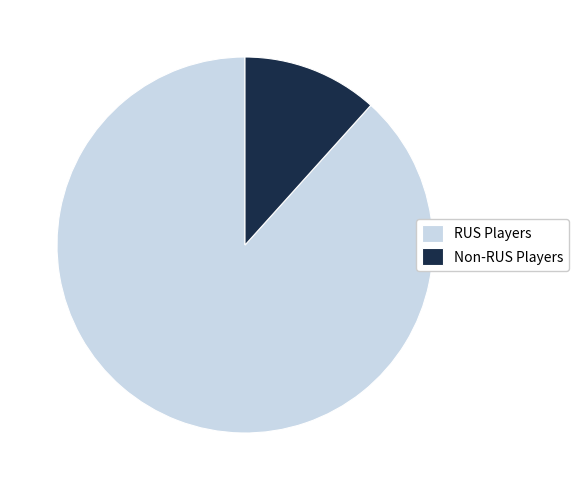

How many slices are in this pie chart?

2